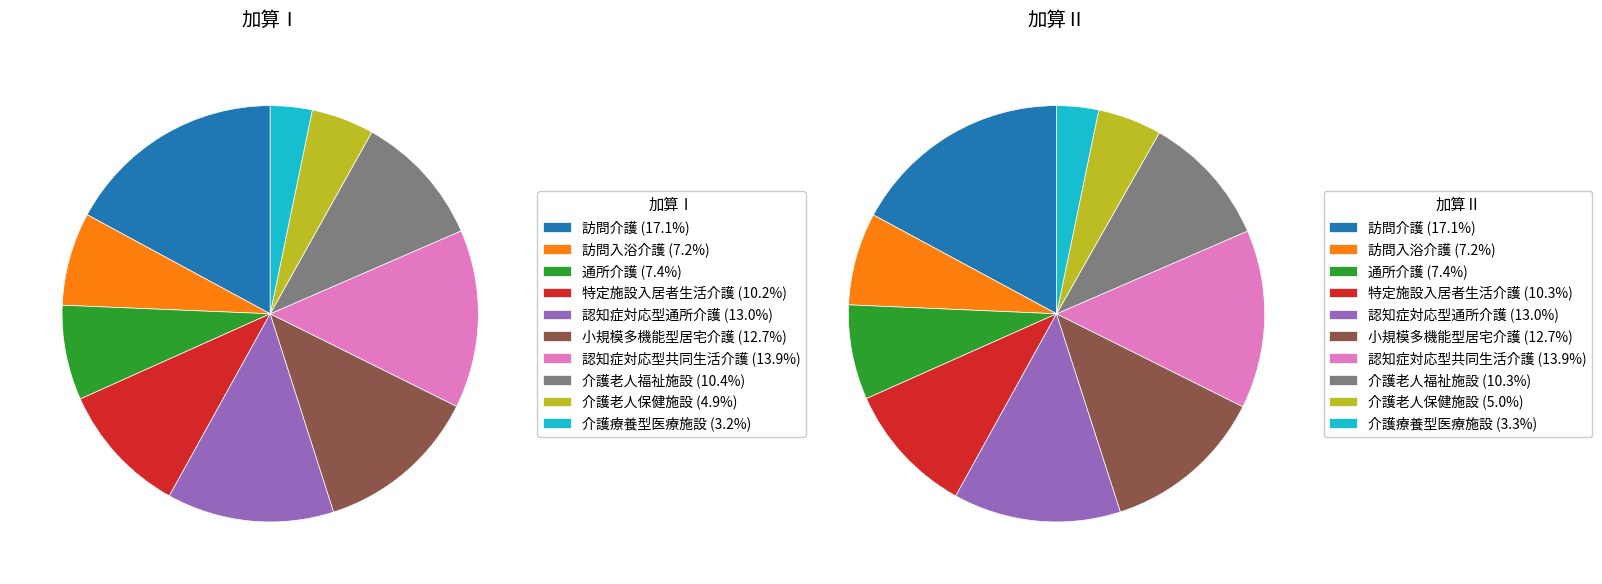

Which series changed the most between 訪問介護 and 認知症対応型通所介護?

加算Ⅰ